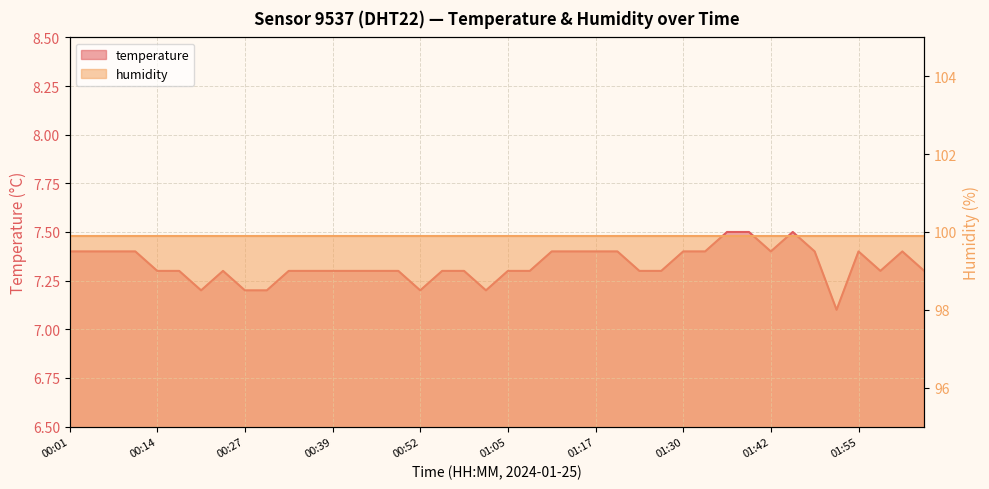

What is the maximum value shown in the chart?

7.5